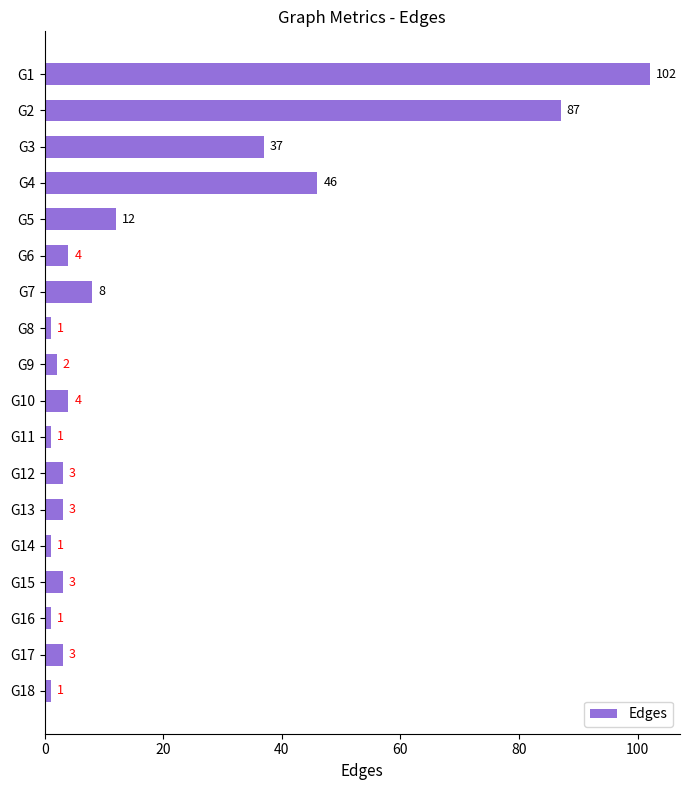

Which has a higher value, G5 or G12?

G5